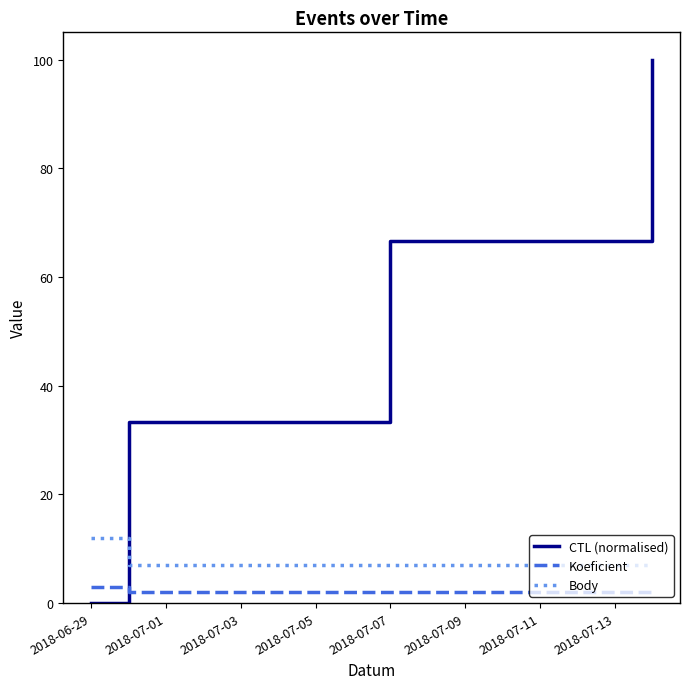

True or false: Koeficient and Body intersect in this chart.

False